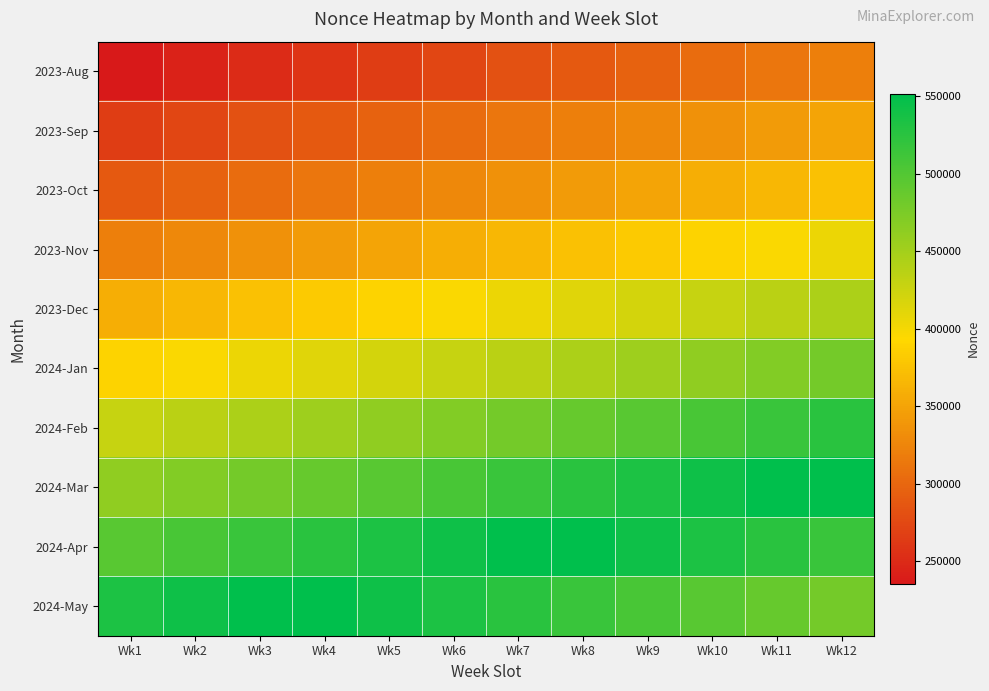

What is the spread (max minus min) of values at Wk3?

300766